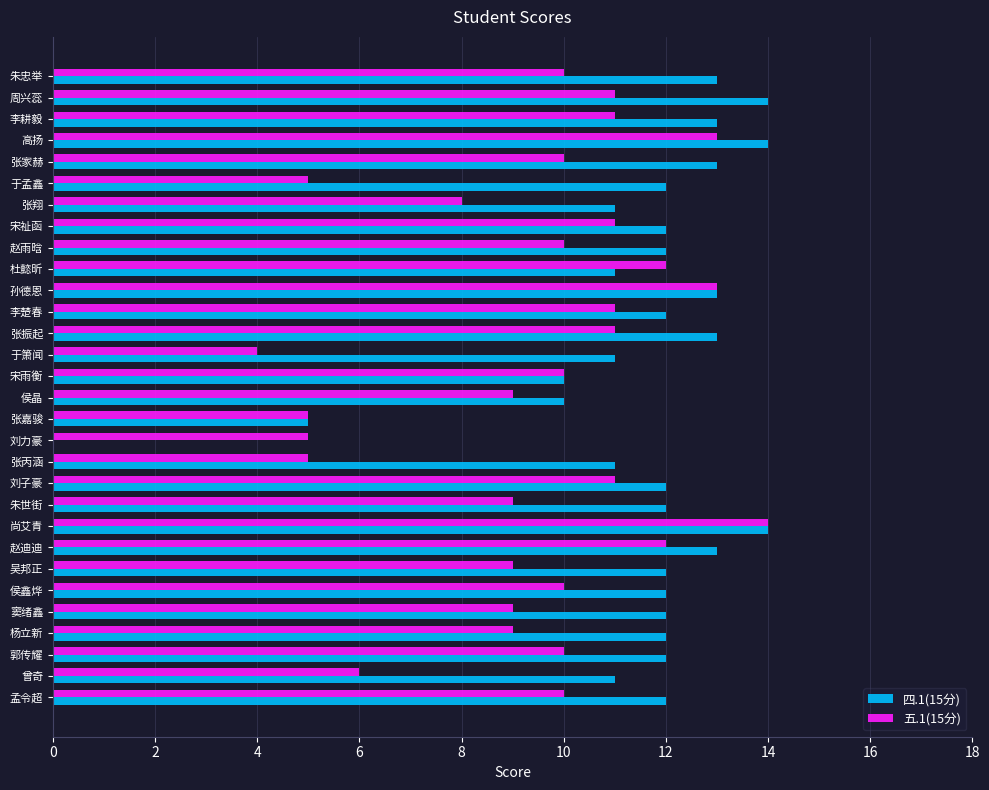

Which category has the highest value in the 五.1(15分) series?

尚艾青